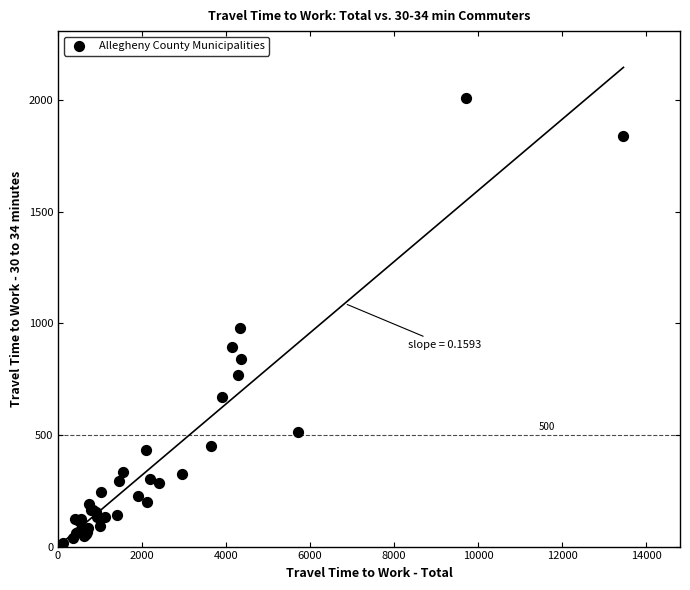

What Y value in the scatter plot is closest to 1010?

979